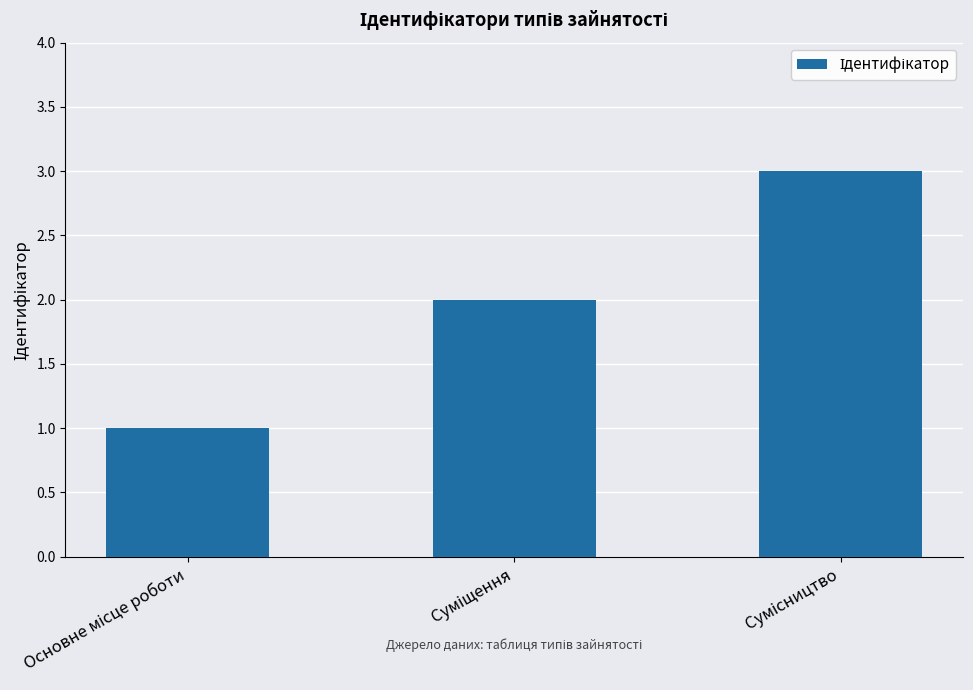

What is the maximum value shown in the chart?

3